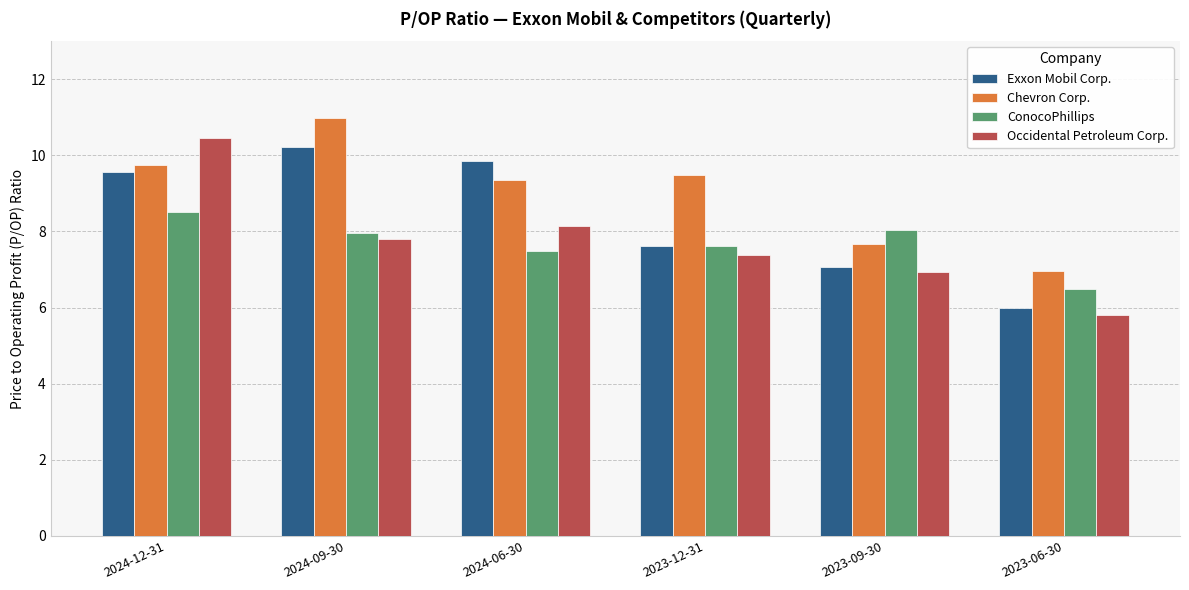

At which label is Chevron Corp. closest to 8?

2023-09-30